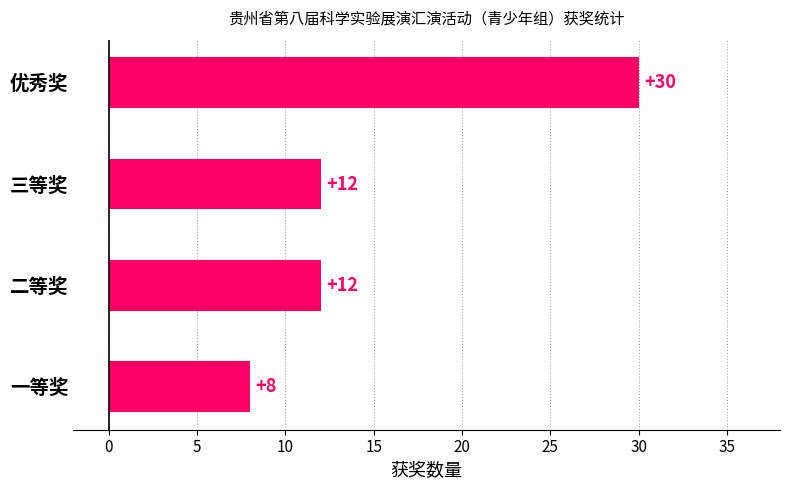

The chart shows a value of 20 at 优秀奖. True or false?

False